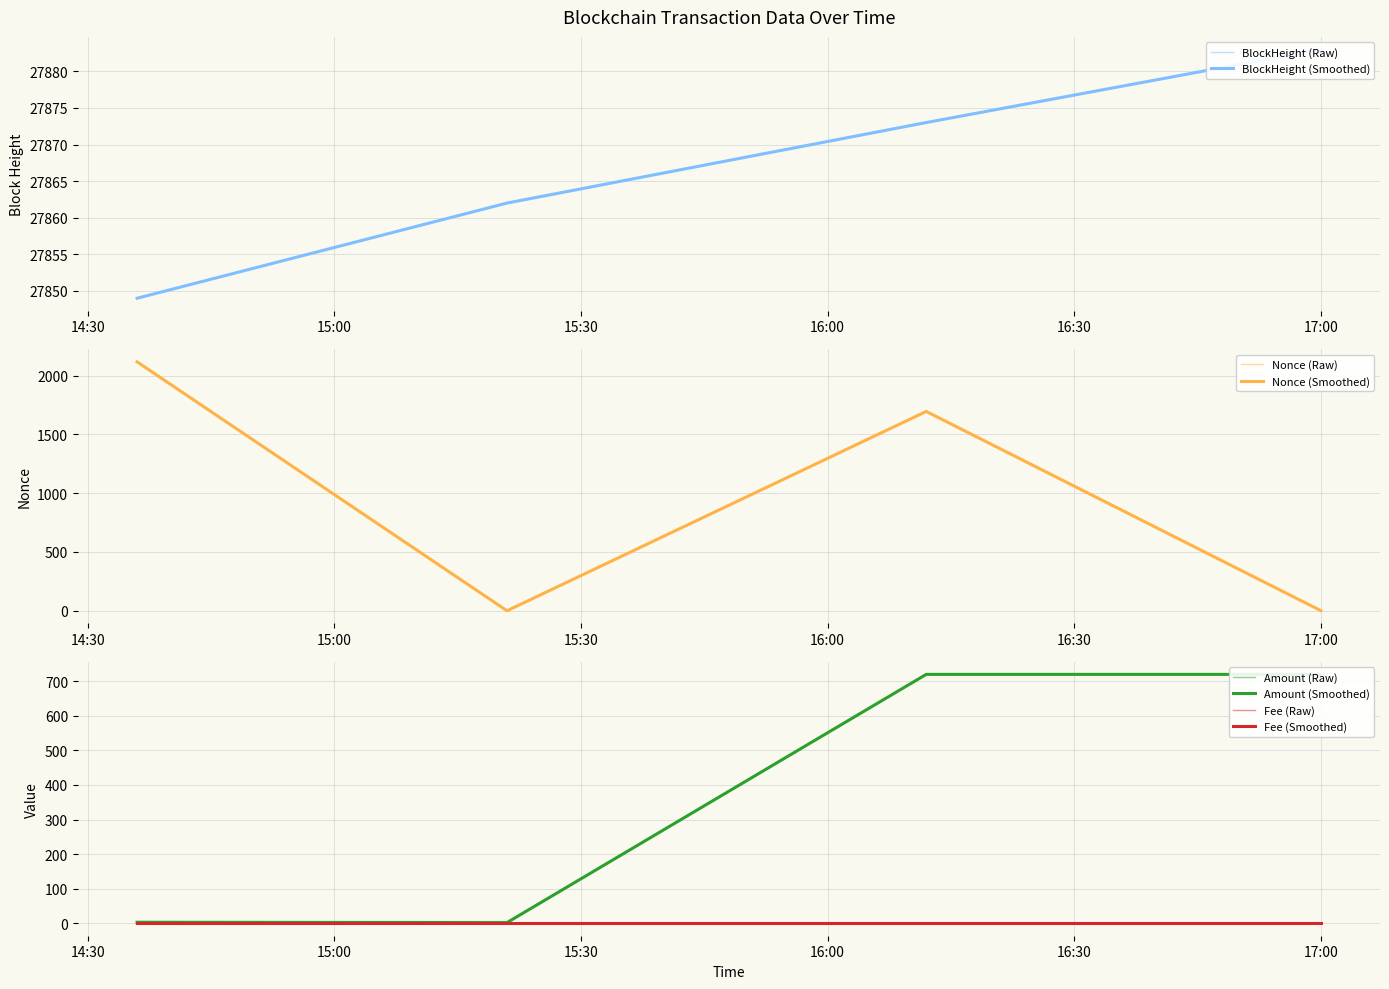

What is the difference between the second highest and minimum values in the Amount series?

718.0